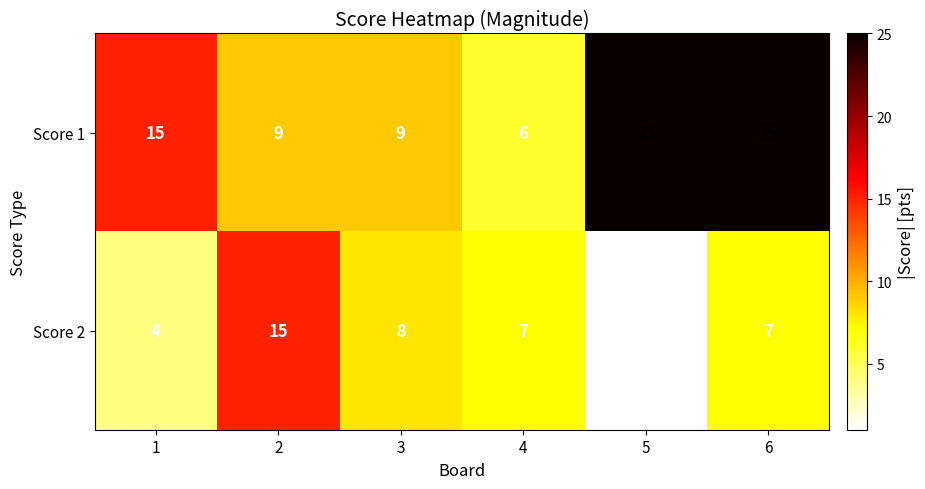

Which series has the largest total across all categories?

Score 1